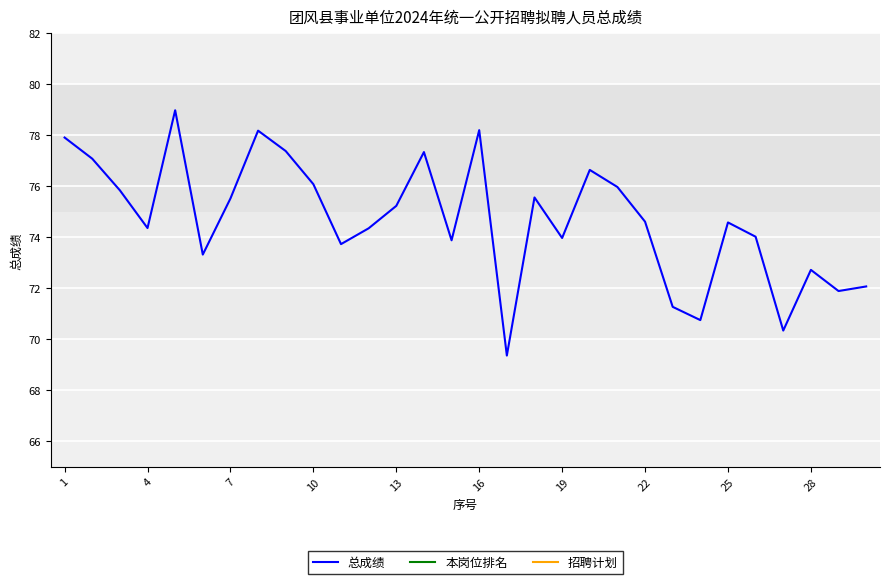

True or false: 总成绩 and 本岗位排名 cross at least once.

False